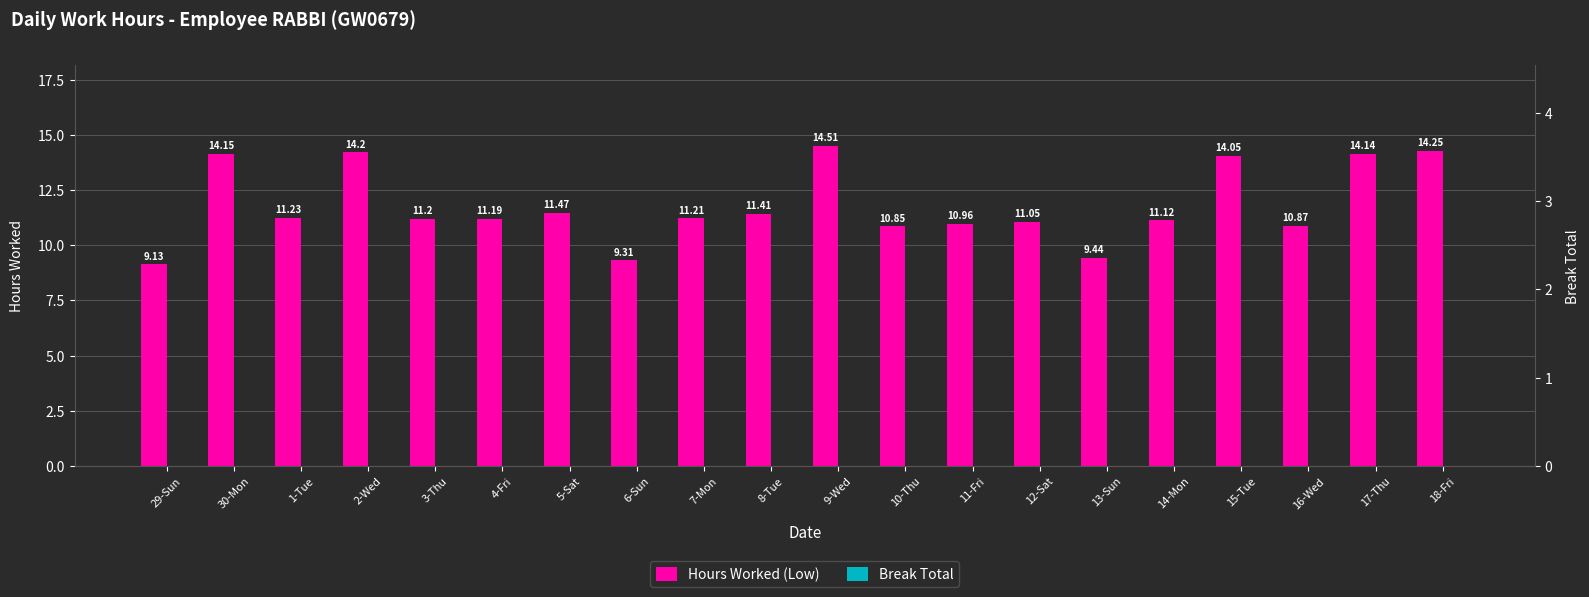

What is the difference between the maximum and second lowest values in the Hours Worked (Low) series?

5.2